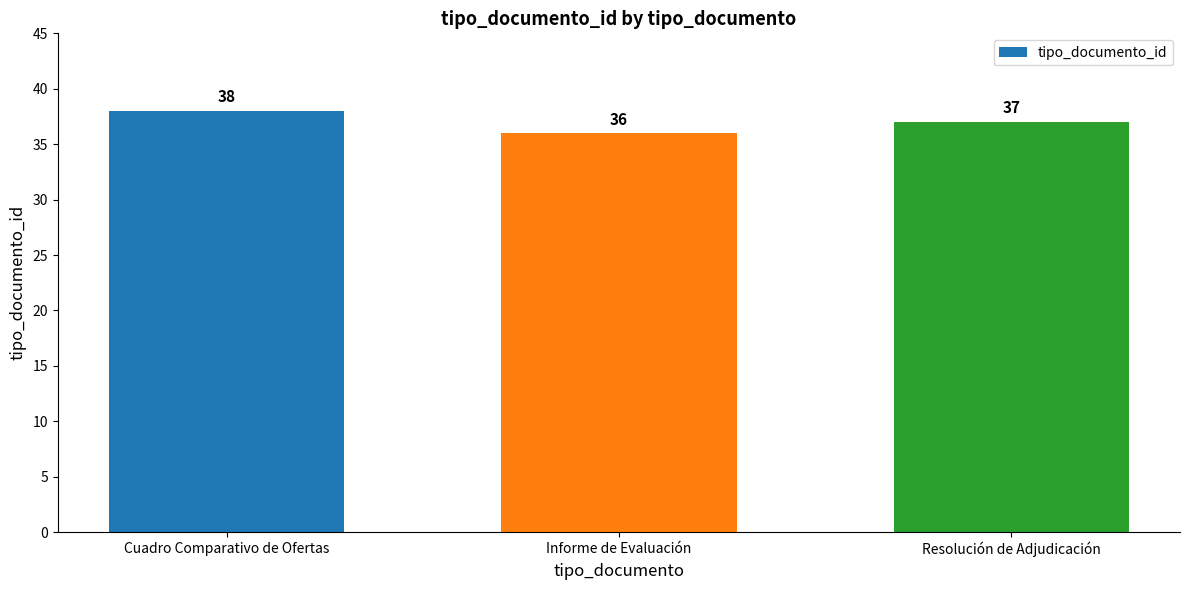

Count the number of categories in the chart.

3